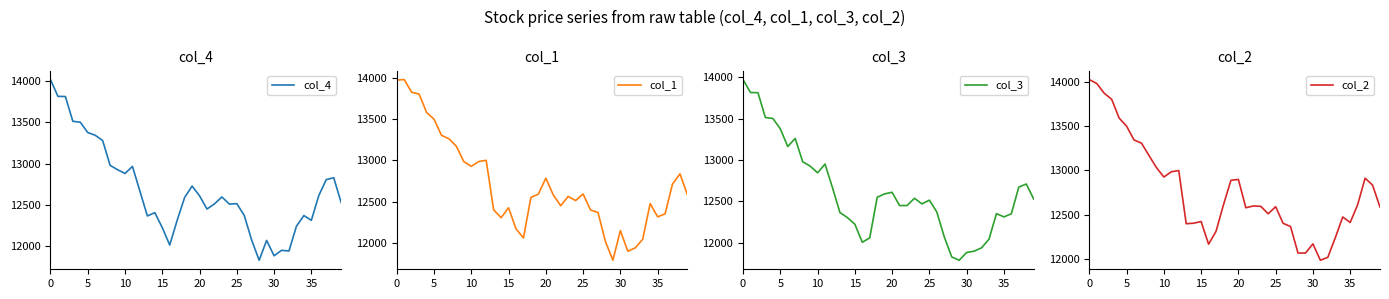

What is the difference between the highest and lowest values at 23?

58